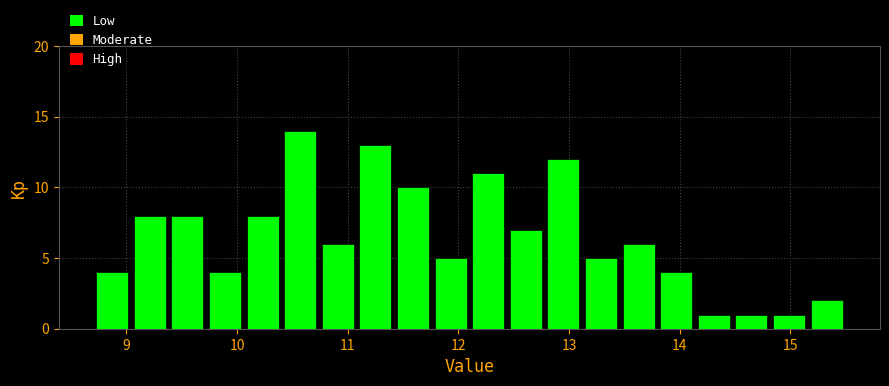

Around what value on the x-axis is the tallest bar? Give the approximate position of its centre, as read against the axis.

10.6